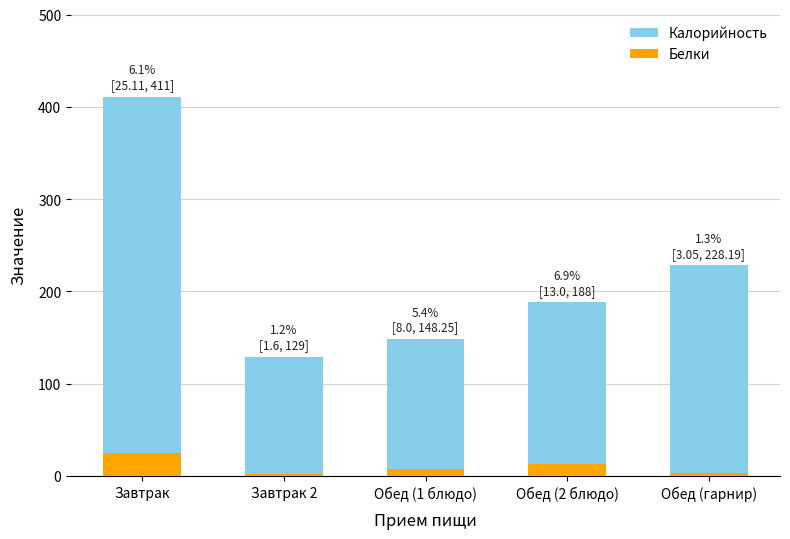

What are all the series names shown in the legend?

Калорийность, Белки